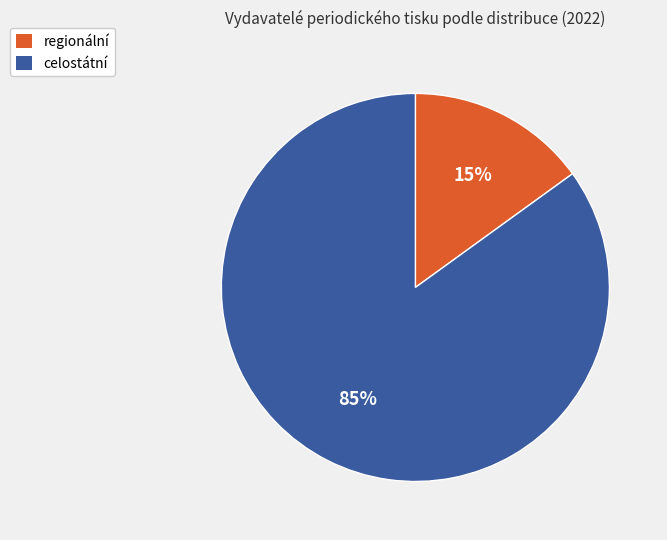

To the nearest percent, what is the difference between the celostátní and regionální slice percentages?

70%